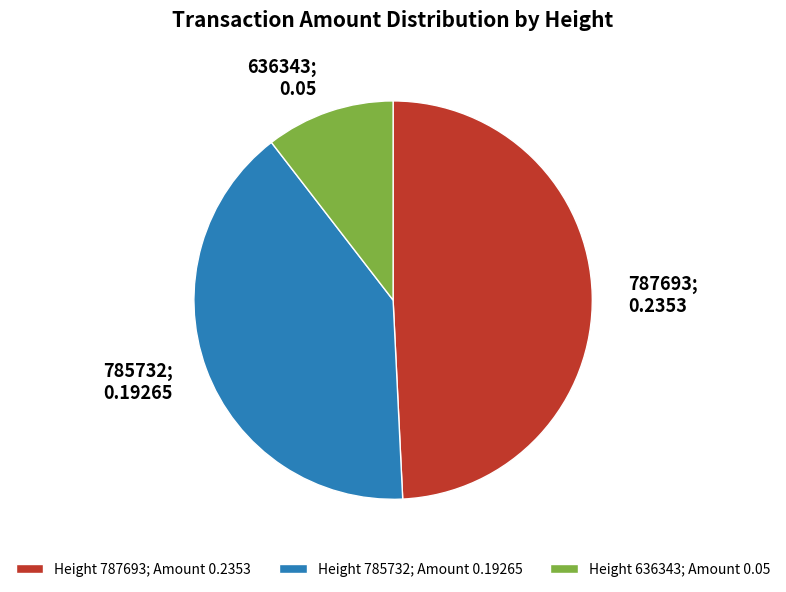

The 785732 slice represents 40% of the pie. True or false?

True